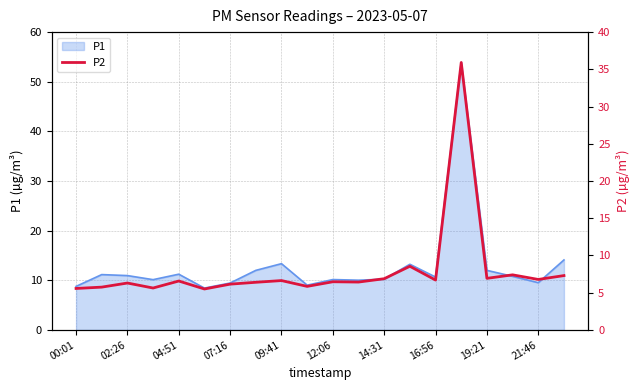

What is the highest value of the P1 series?

53.9